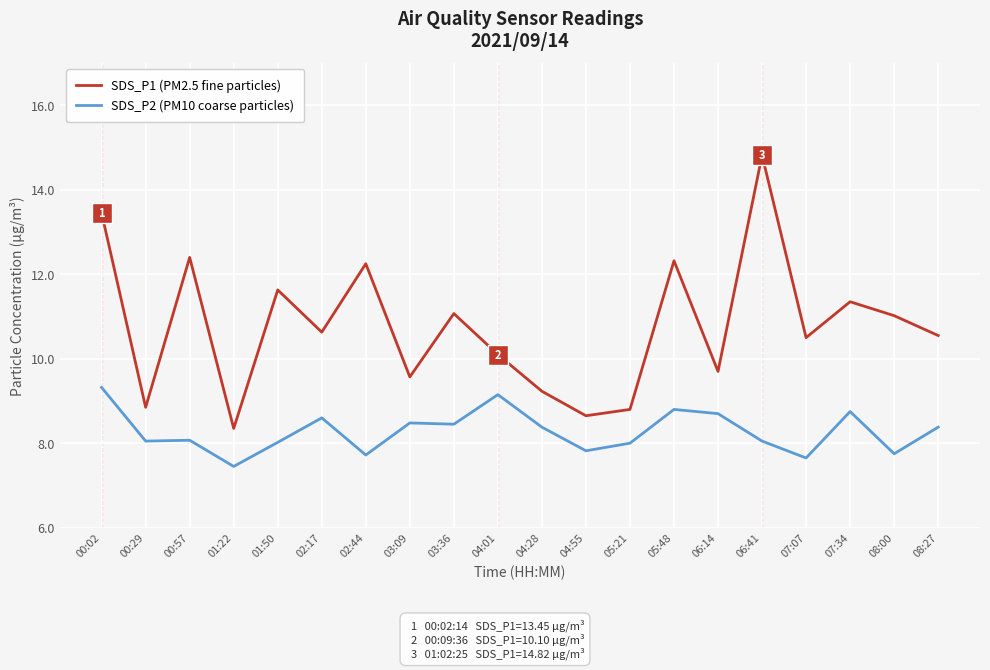

What is the difference between the maximum and minimum values in the SDS_P1 (PM2.5 fine particles) series?

6.5